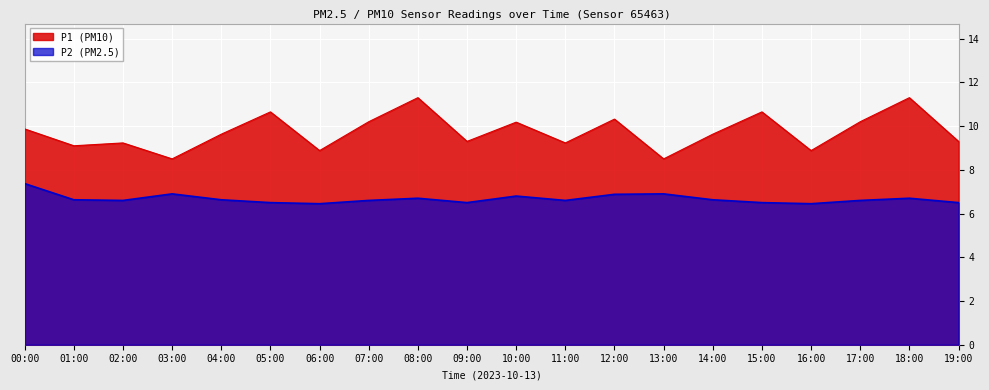

At which category does the chart reach its peak across all series?

08:00